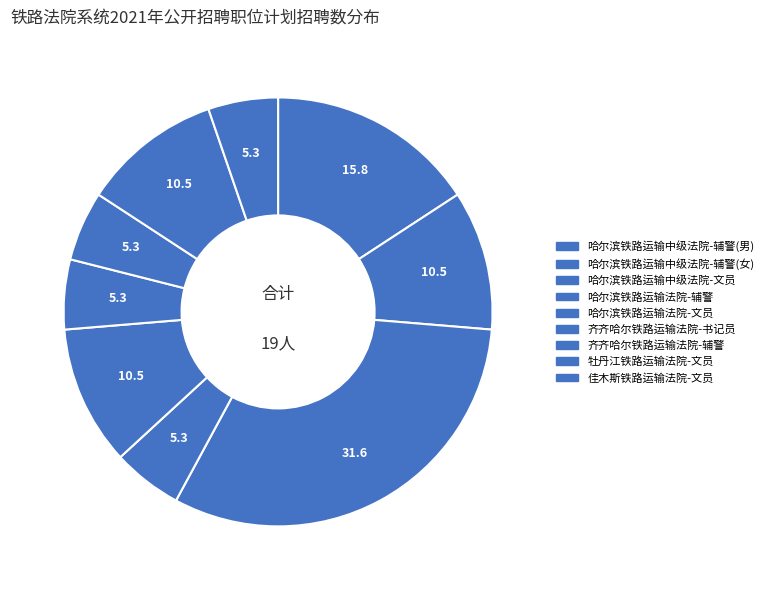

Is the sum of 佳木斯铁路运输法院-文员 and 齐齐哈尔铁路运输法院-辅警 greater than half?

No